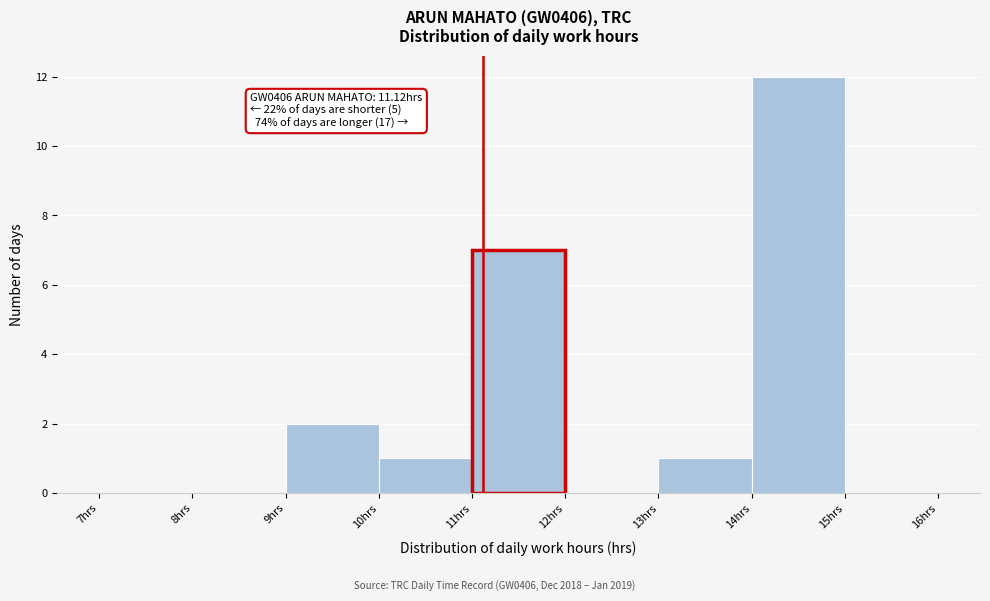

Which range on the x-axis has the tallest bar?

14 to 15